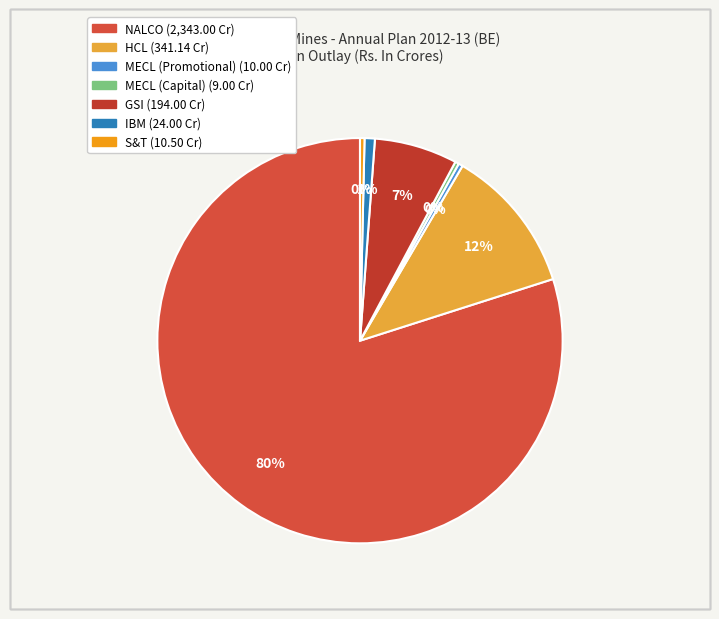

The MECL (Capital) slice represents 1% of the pie. True or false?

False